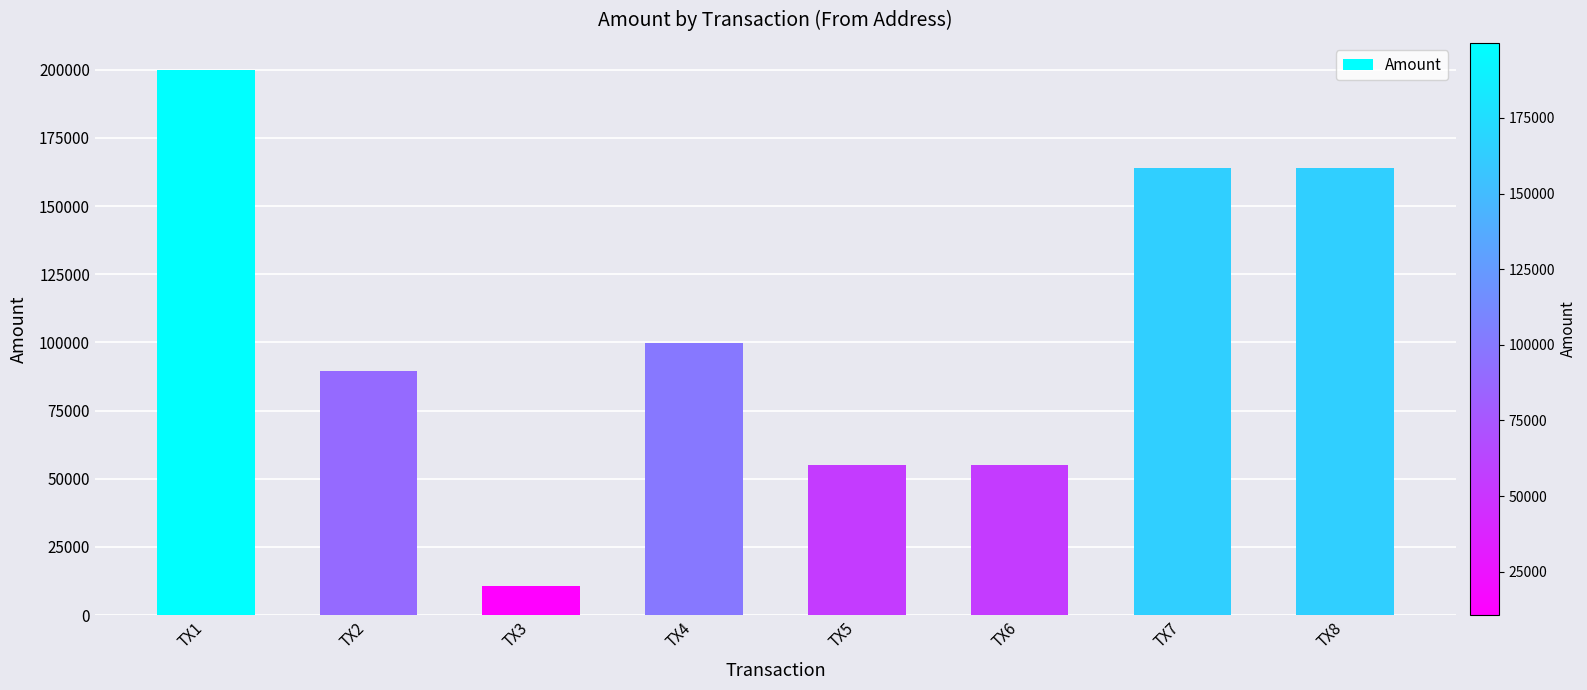

How many bars are there in total?

8